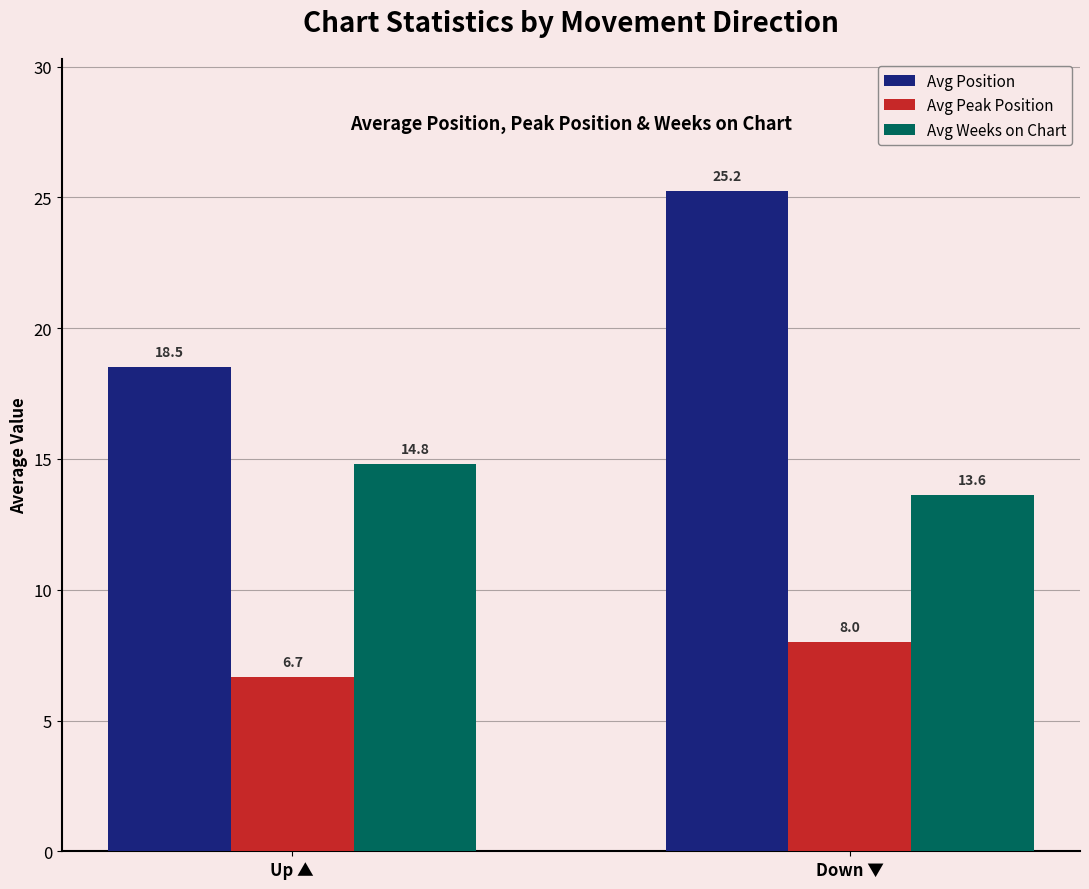

Where is Avg Peak Position nearest to the value 7?

Up ▲